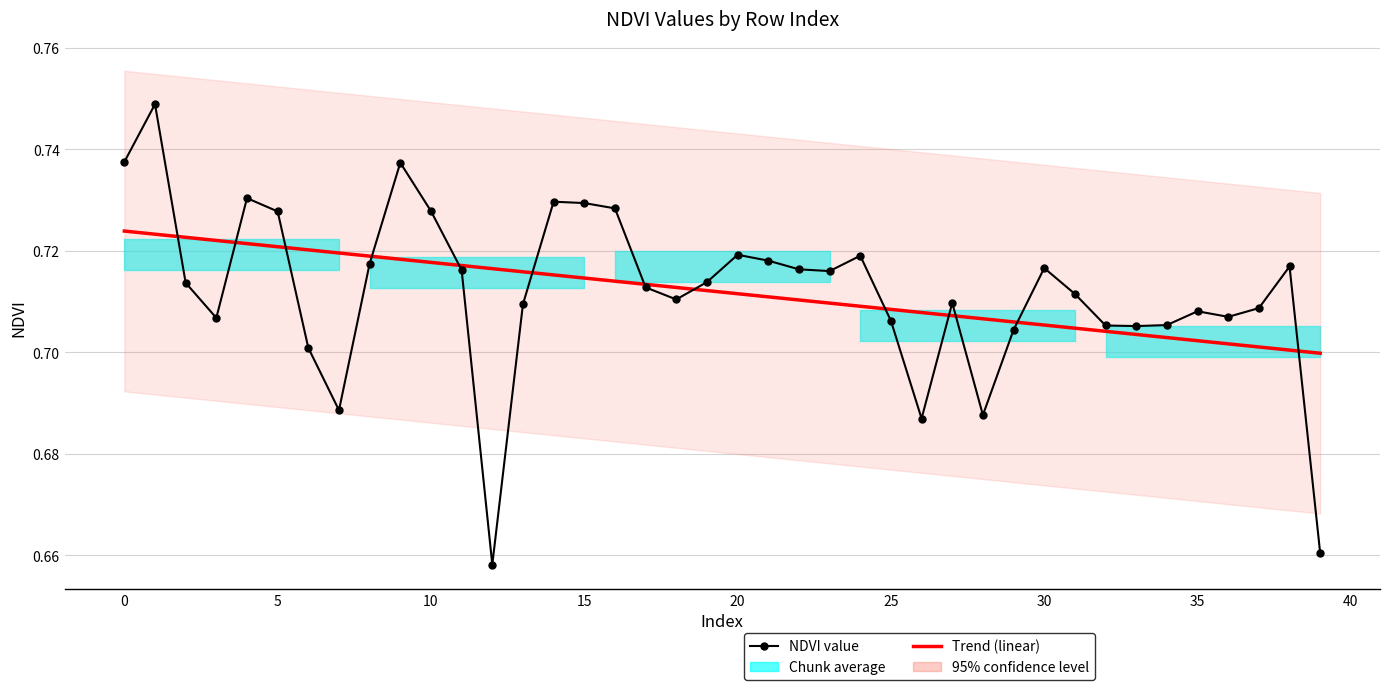

Which series has the largest total across all categories?

NDVI value